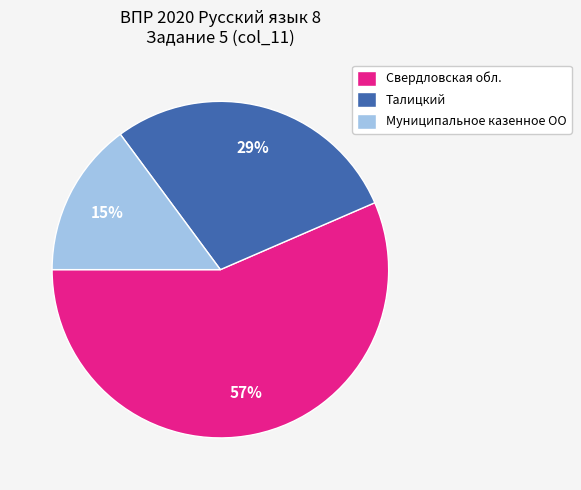

How many segments does this pie chart have?

3